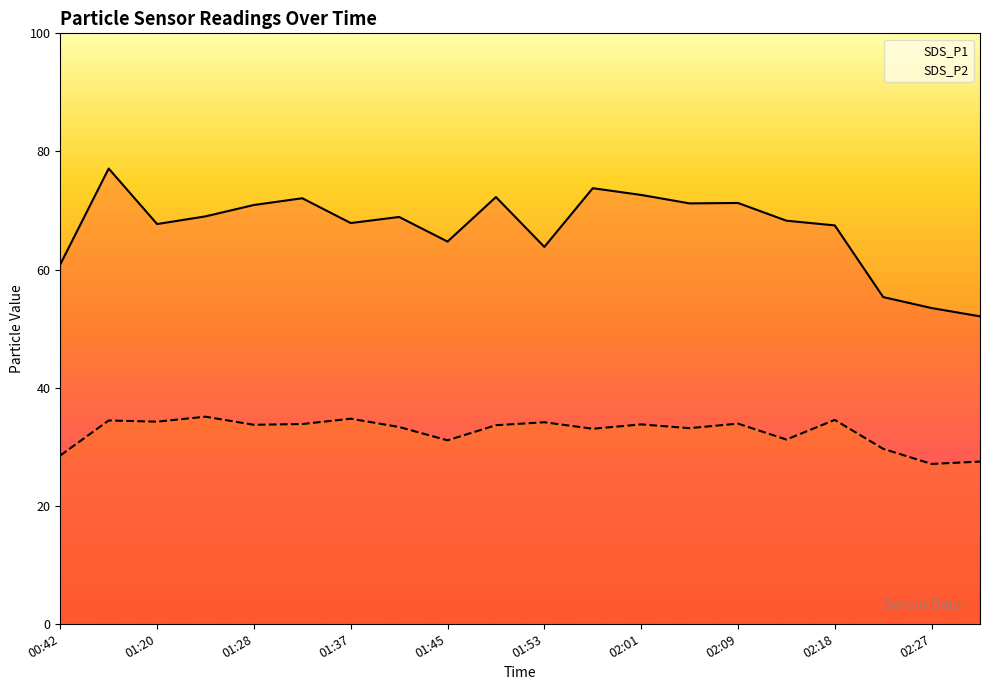

True or false: SDS_P2 and SDS_P1 intersect in this chart.

False